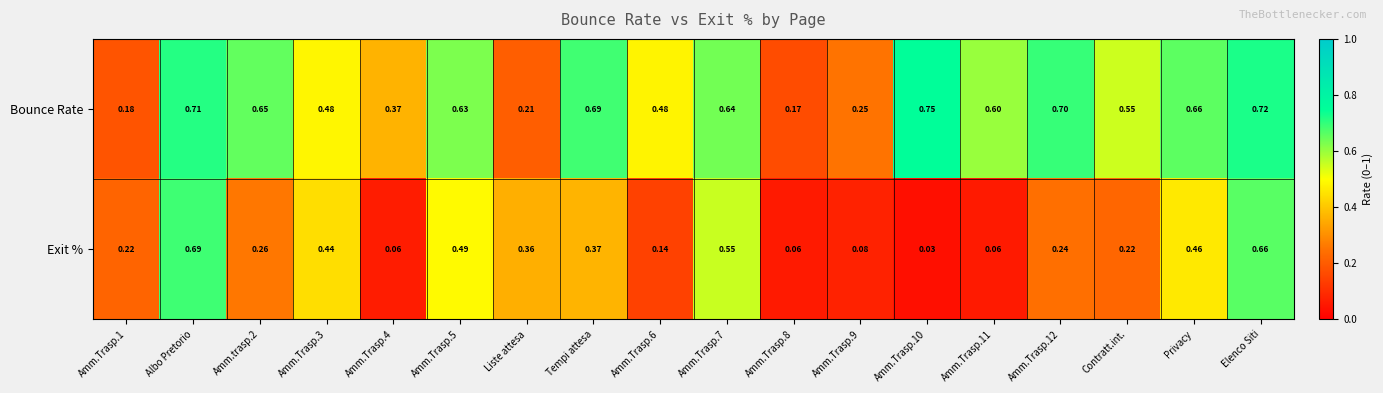

Between Amm.Trasp.7 and Amm.Trasp.12, which series saw the biggest shift?

Exit %